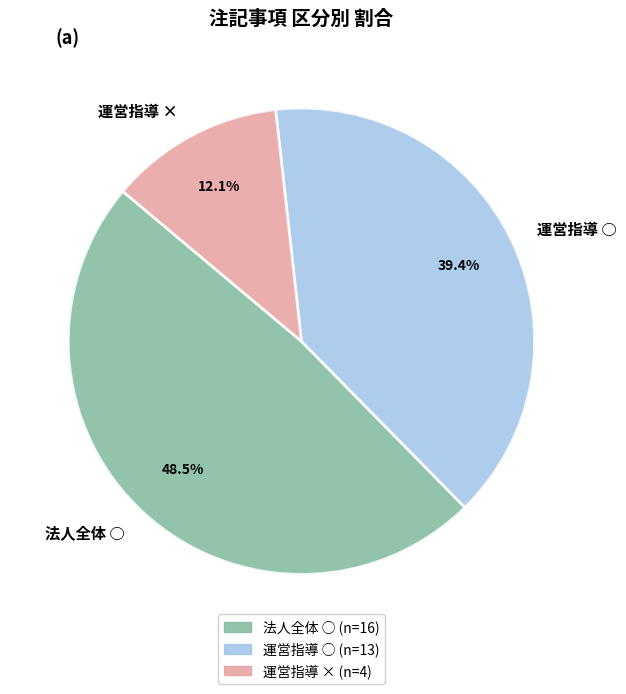

What is the total percentage of 運営指導 × and 法人全体 ○?

60.6%